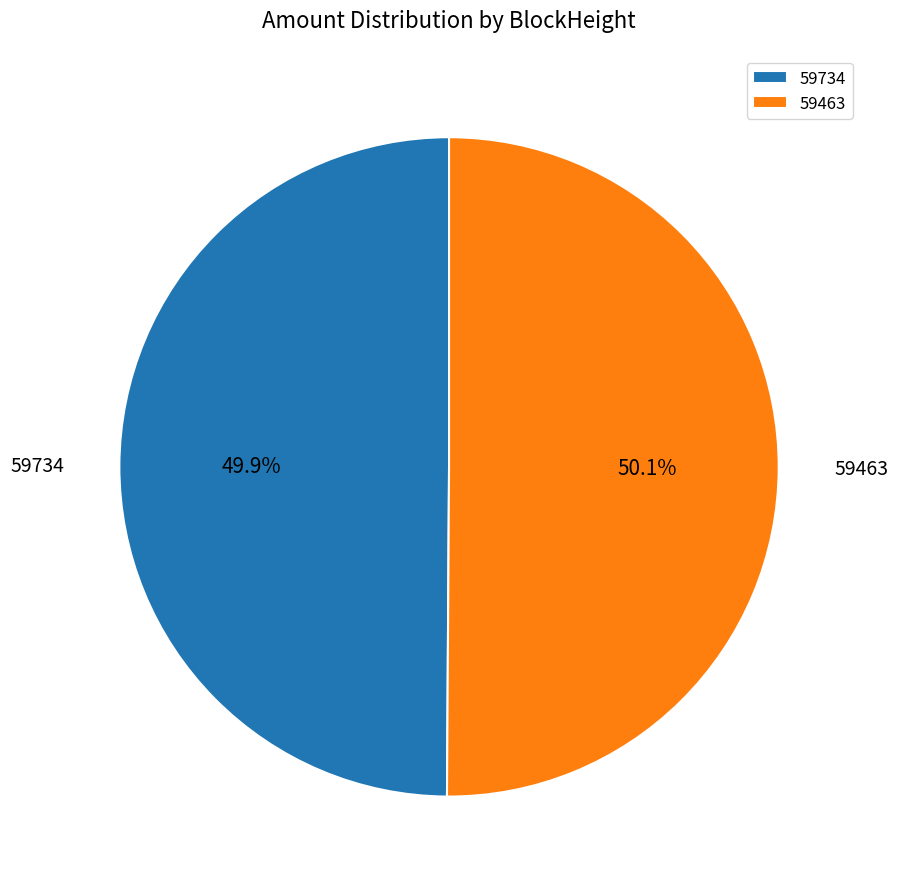

How many slices are in this pie chart?

2